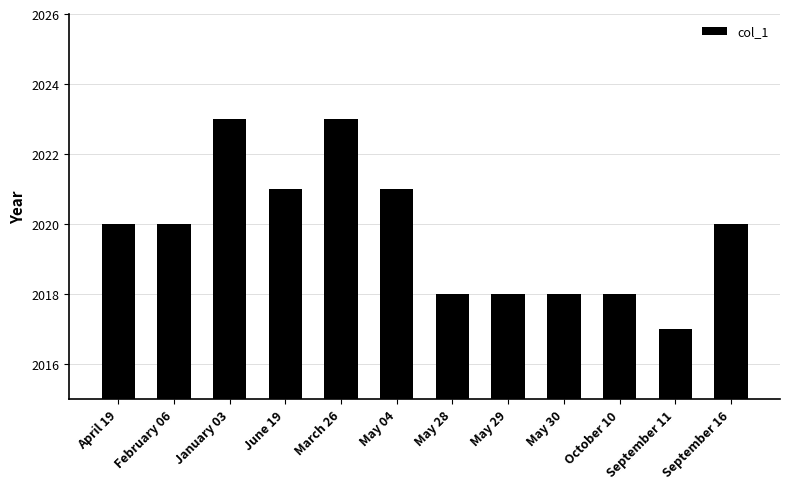

The chart shows a value of 2018 at May 30. True or false?

True